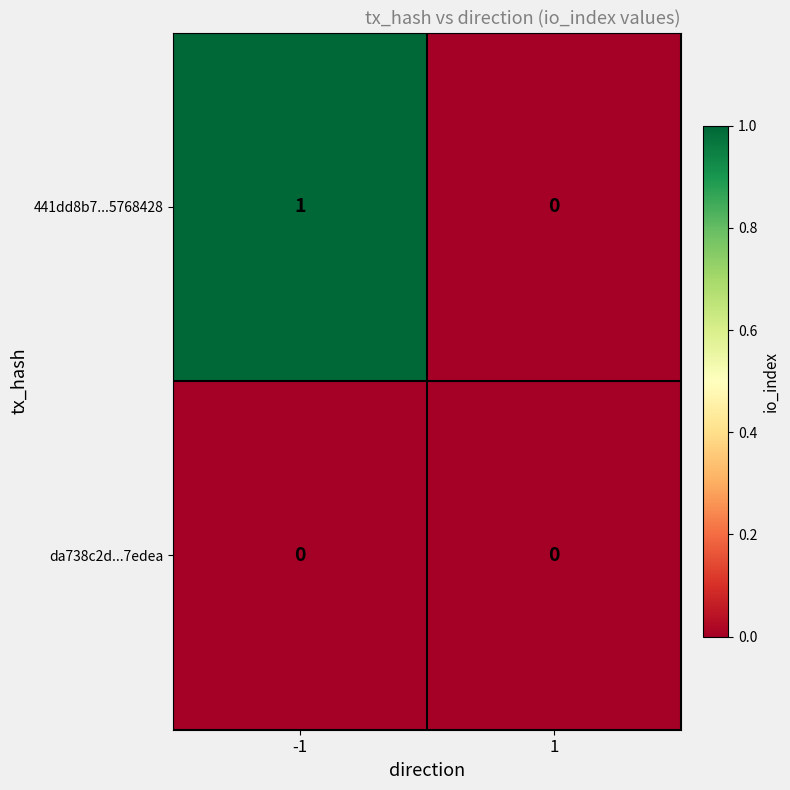

Is it true that da738c2d...7edea equals 0 at 1?

True